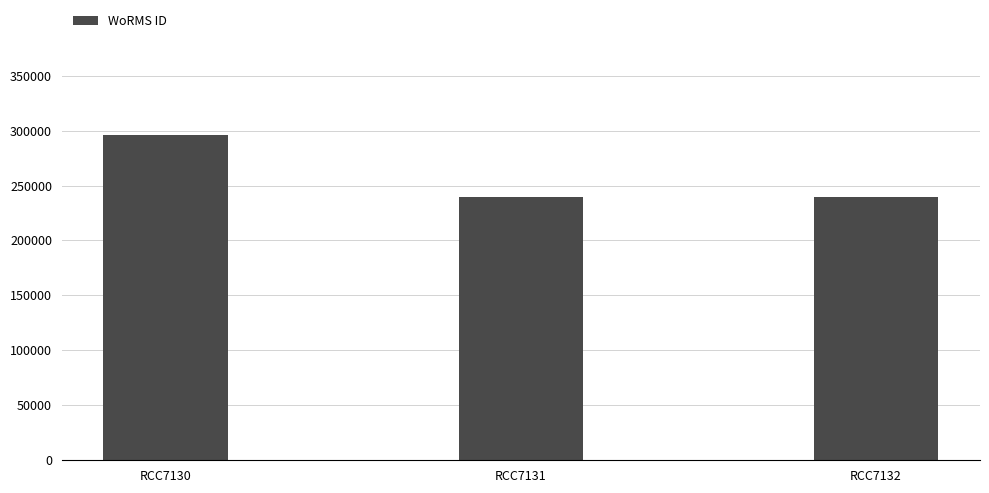

What is the minimum value shown in the chart?

239201